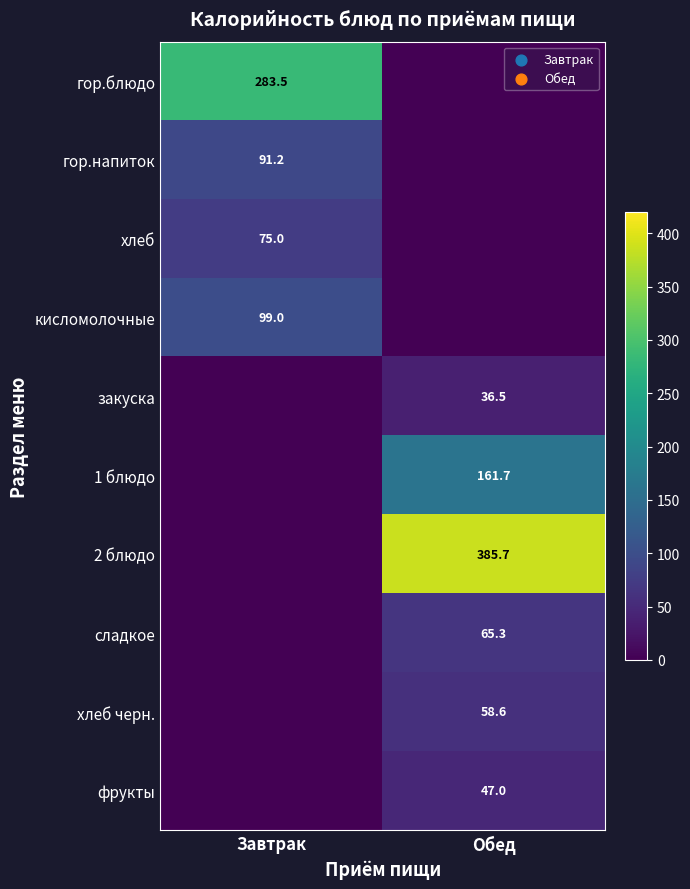

Is it true that хлеб equals 45.3 at Завтрак?

False